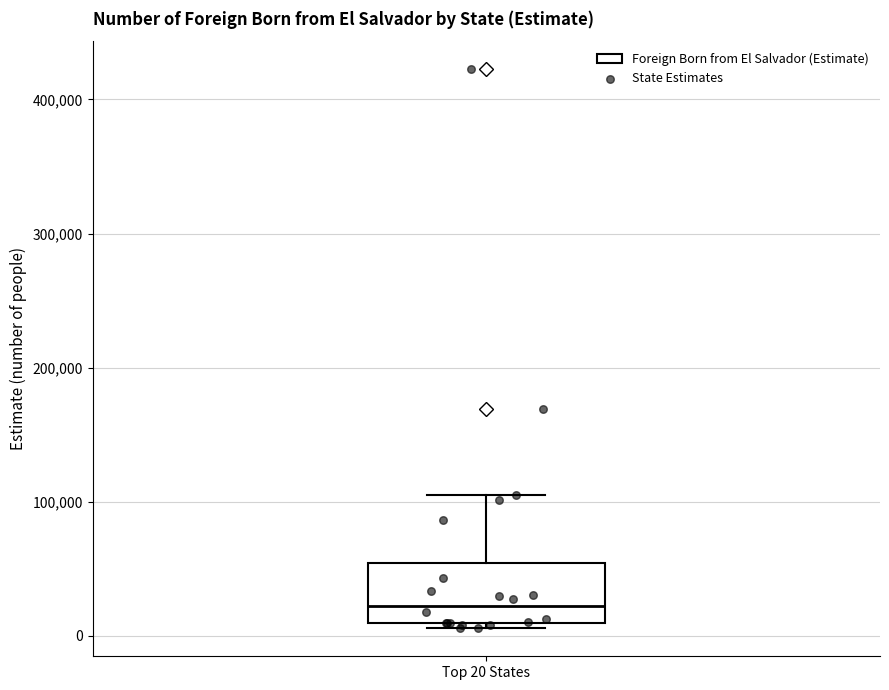

Where does the upper whisker of the box for Top 20 States end on the y-axis? The values are not printed on the chart, so give them approximately, as read against the axis.

110000